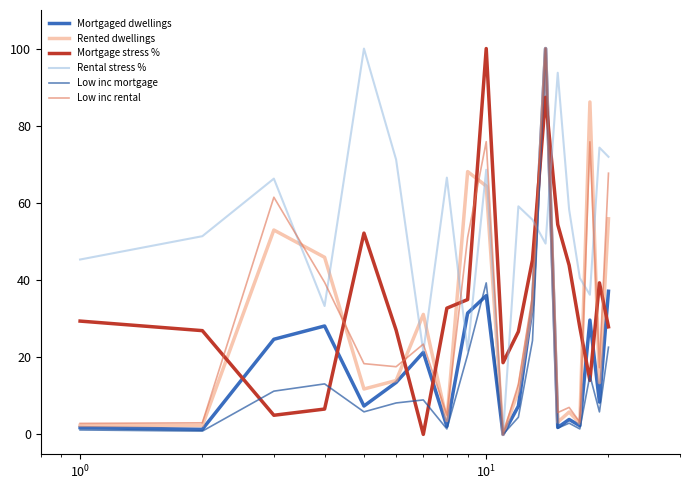

What is the maximum value for Rental stress %?

100.0